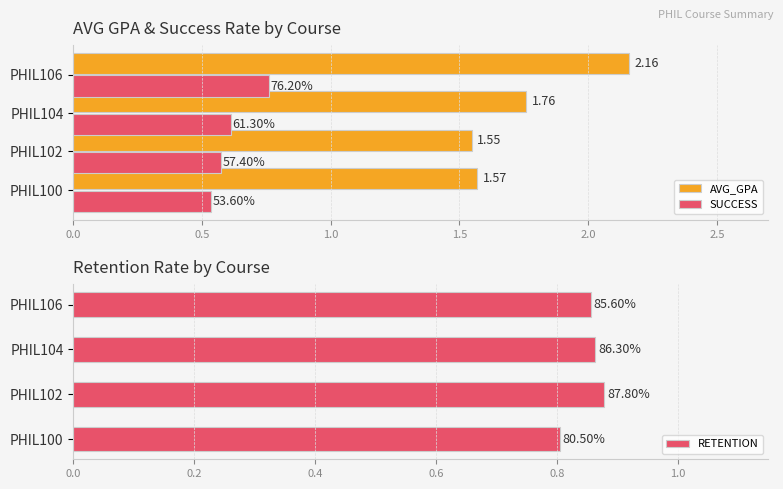

The SUCCESS series shows 0.7 at PHIL100. True or false?

False